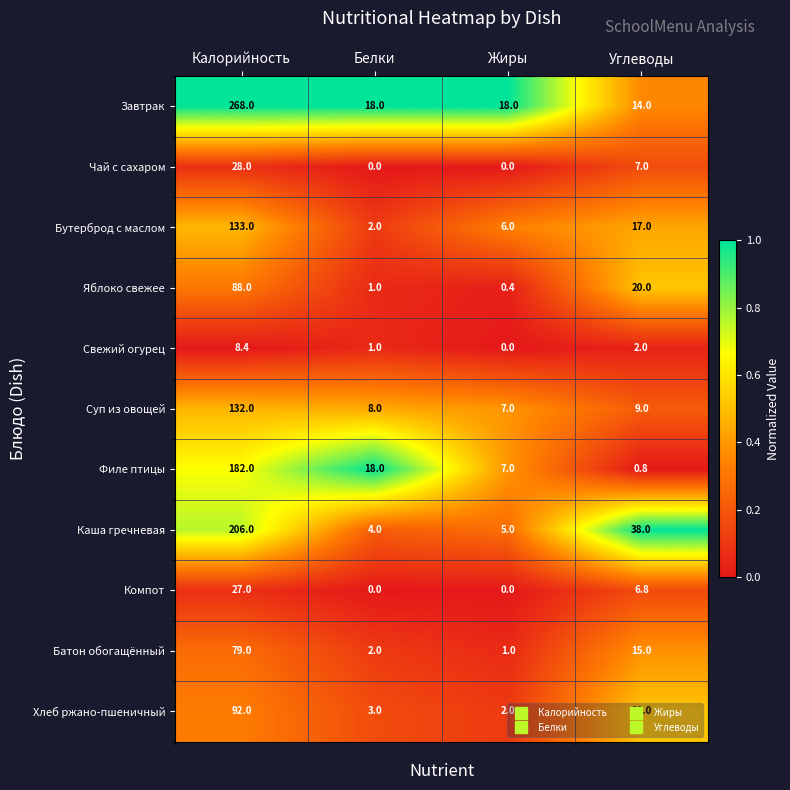

Between Калорийность and Углеводы, which series saw the biggest shift?

Завтрак